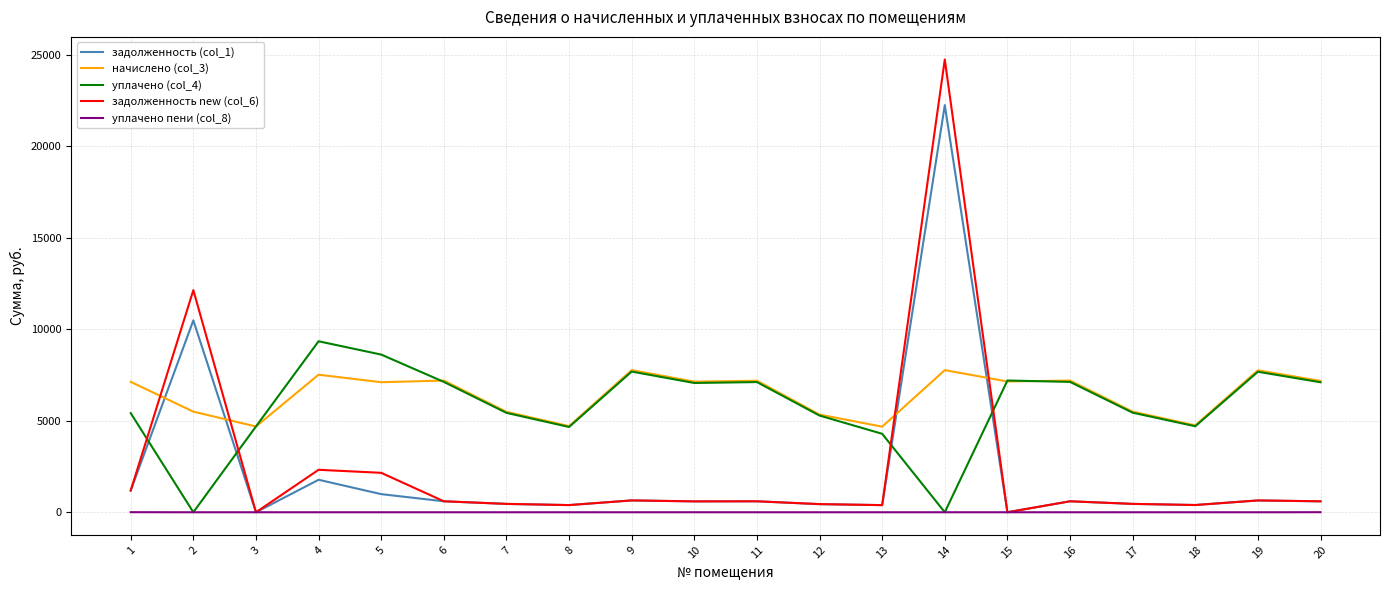

What are all the series names shown in the legend?

задолженность (col_1), начислено (col_3), уплачено (col_4), задолженность new (col_6), уплачено пени (col_8)